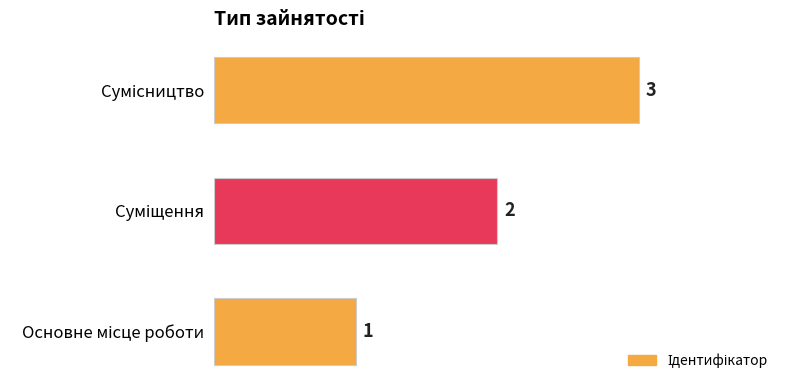

How many values are between 1 and 3?

3